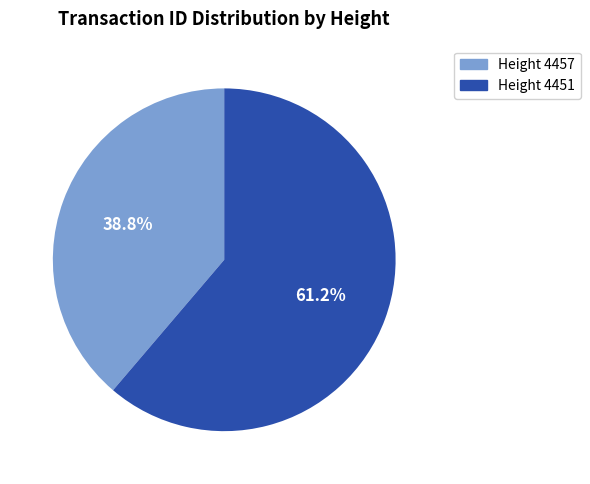

To the nearest percent, what is the difference between the largest and smallest slice percentages?

22%